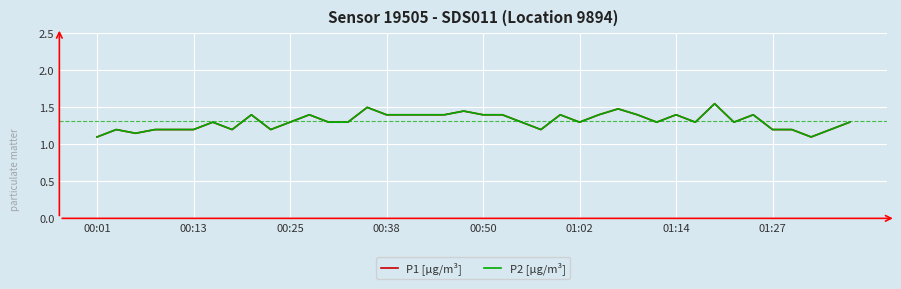

Is this an area chart (filled region under the line)?

No